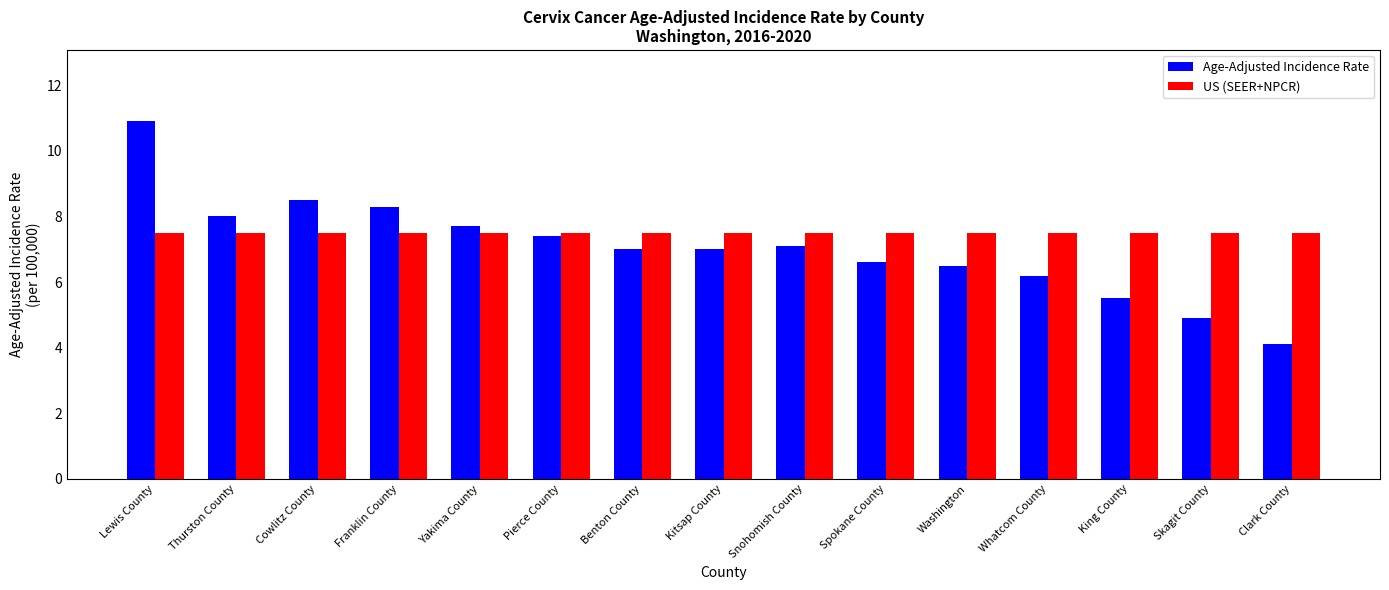

What is the spread (max minus min) of values at Washington?

1.0